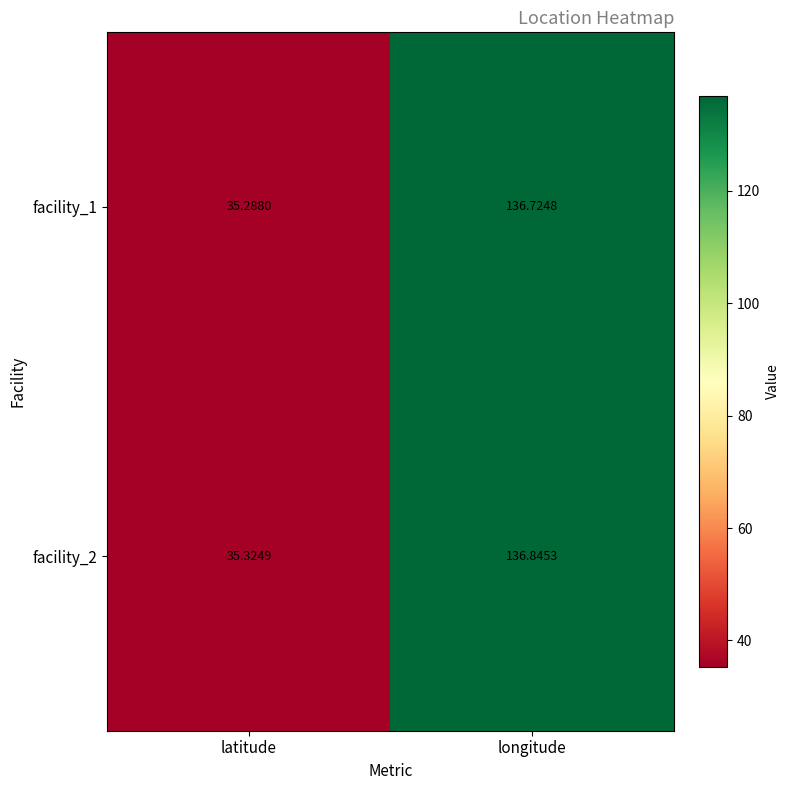

Is the value of facility_2 at longitude greater than the value of facility_1 at latitude?

Yes